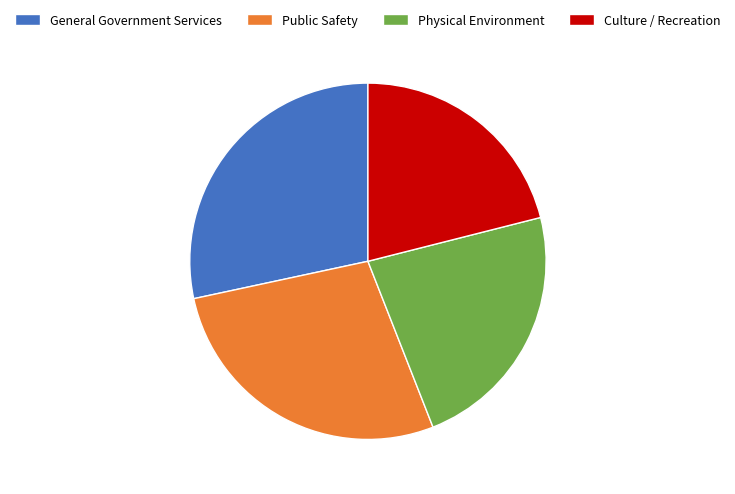

Which has a higher value, Public Safety or Physical Environment?

Public Safety